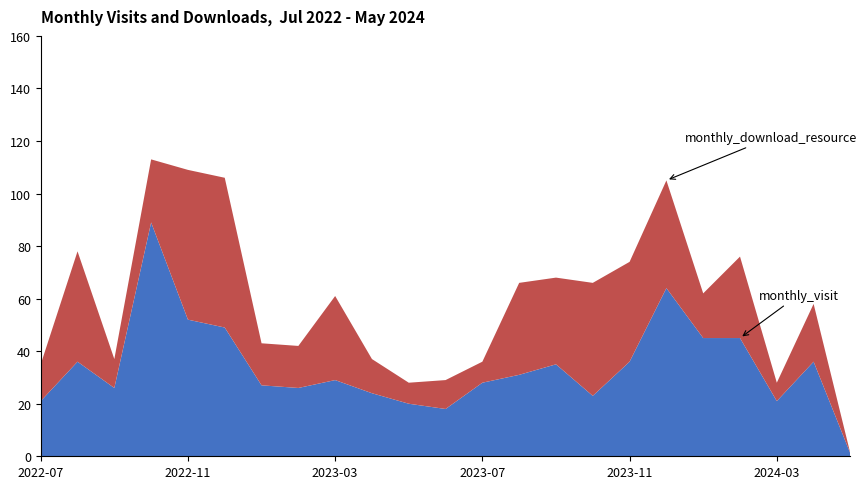

Reading left to right, extract all data points from this chart.

monthly_visit: 2022-07=21	2022-08=36	2022-09=26	2022-10=89	2022-11=52	2022-12=49	2023-01=27	2023-02=26	2023-03=29	2023-04=24	2023-05=20	2023-06=18	2023-07=28	2023-08=31	2023-09=35	2023-10=23	2023-11=36	2023-12=64	2024-01=45	2024-02=45	2024-03=21	2024-04=36	2024-05=1
monthly_download_resource: 2022-07=14	2022-08=42	2022-09=11	2022-10=24	2022-11=57	2022-12=57	2023-01=16	2023-02=16	2023-03=32	2023-04=13	2023-05=8	2023-06=11	2023-07=8	2023-08=35	2023-09=33	2023-10=43	2023-11=38	2023-12=41	2024-01=17	2024-02=31	2024-03=7	2024-04=22	2024-05=0